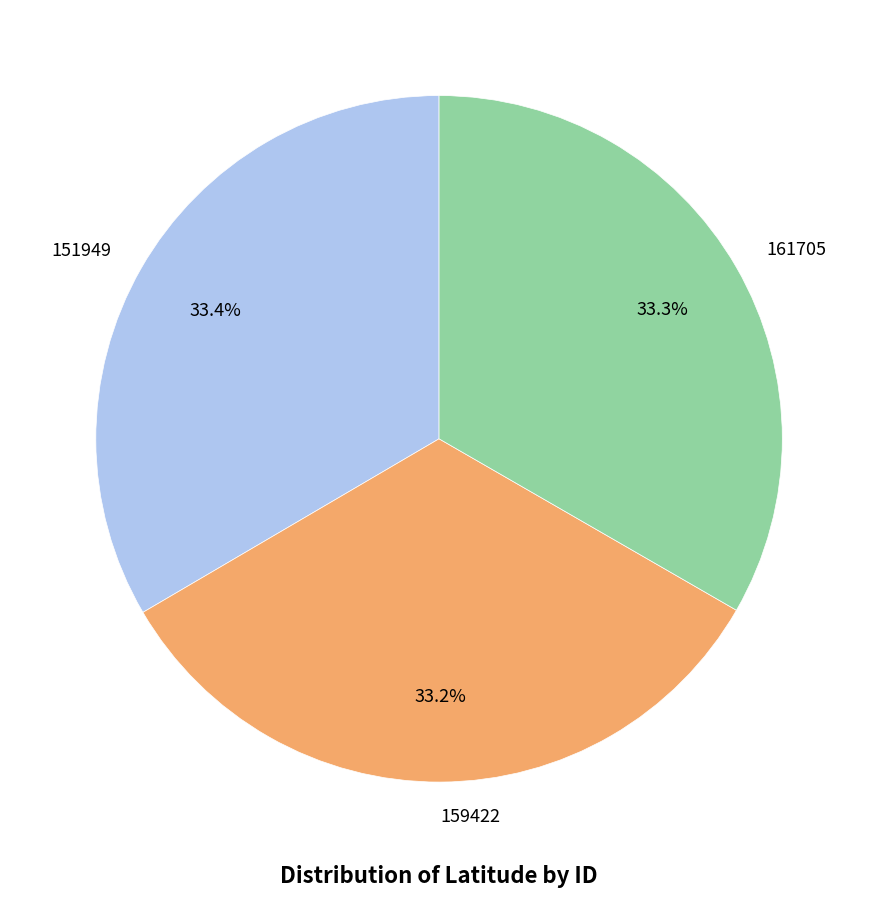

Approximately how many times larger is the value at 151949 compared to 159422?

1.0